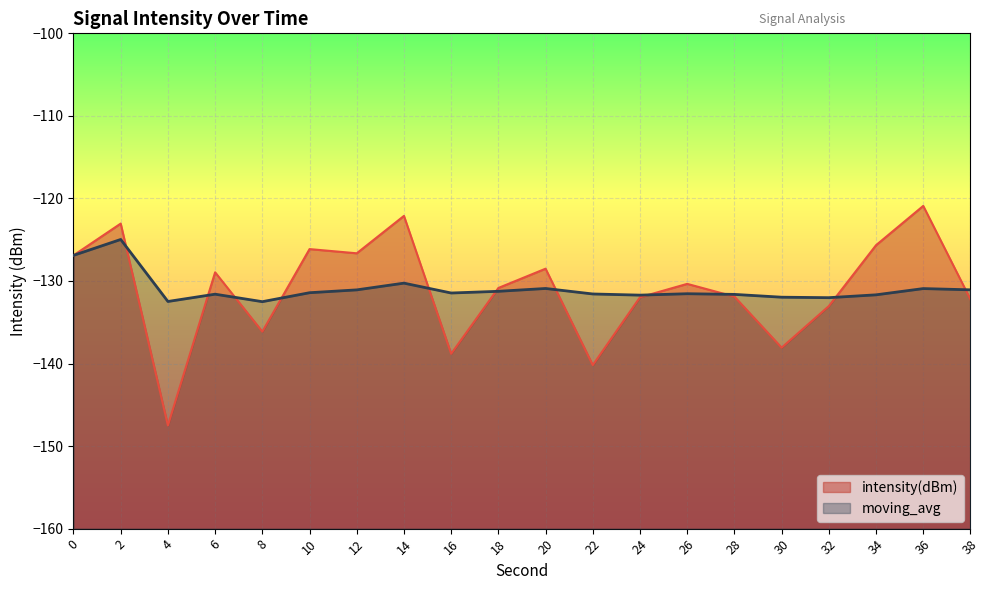

True or false: moving_avg has a value of -90.2 at 12.

False